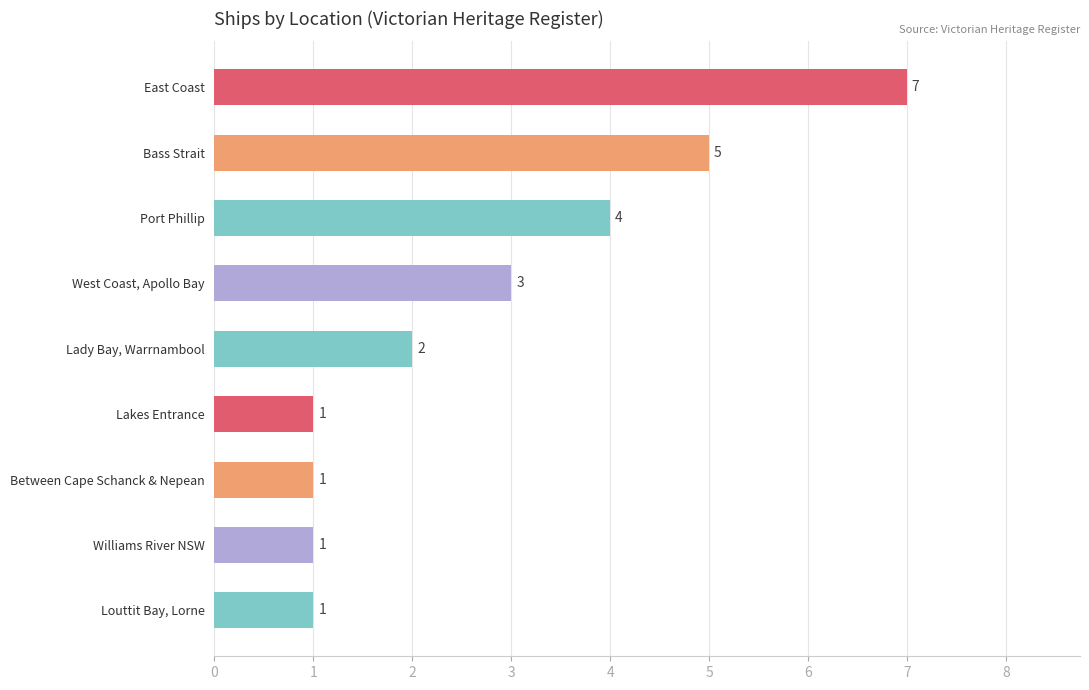

What is the greatest value displayed?

7